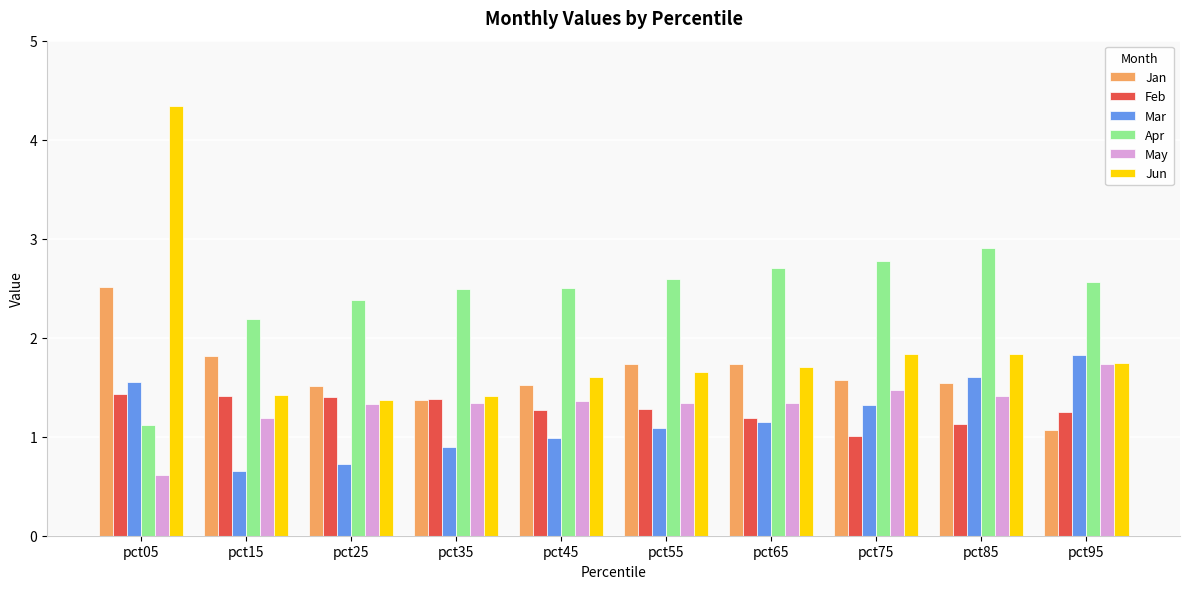

Is the value of Feb at pct05 greater than the value of Mar at pct65?

Yes